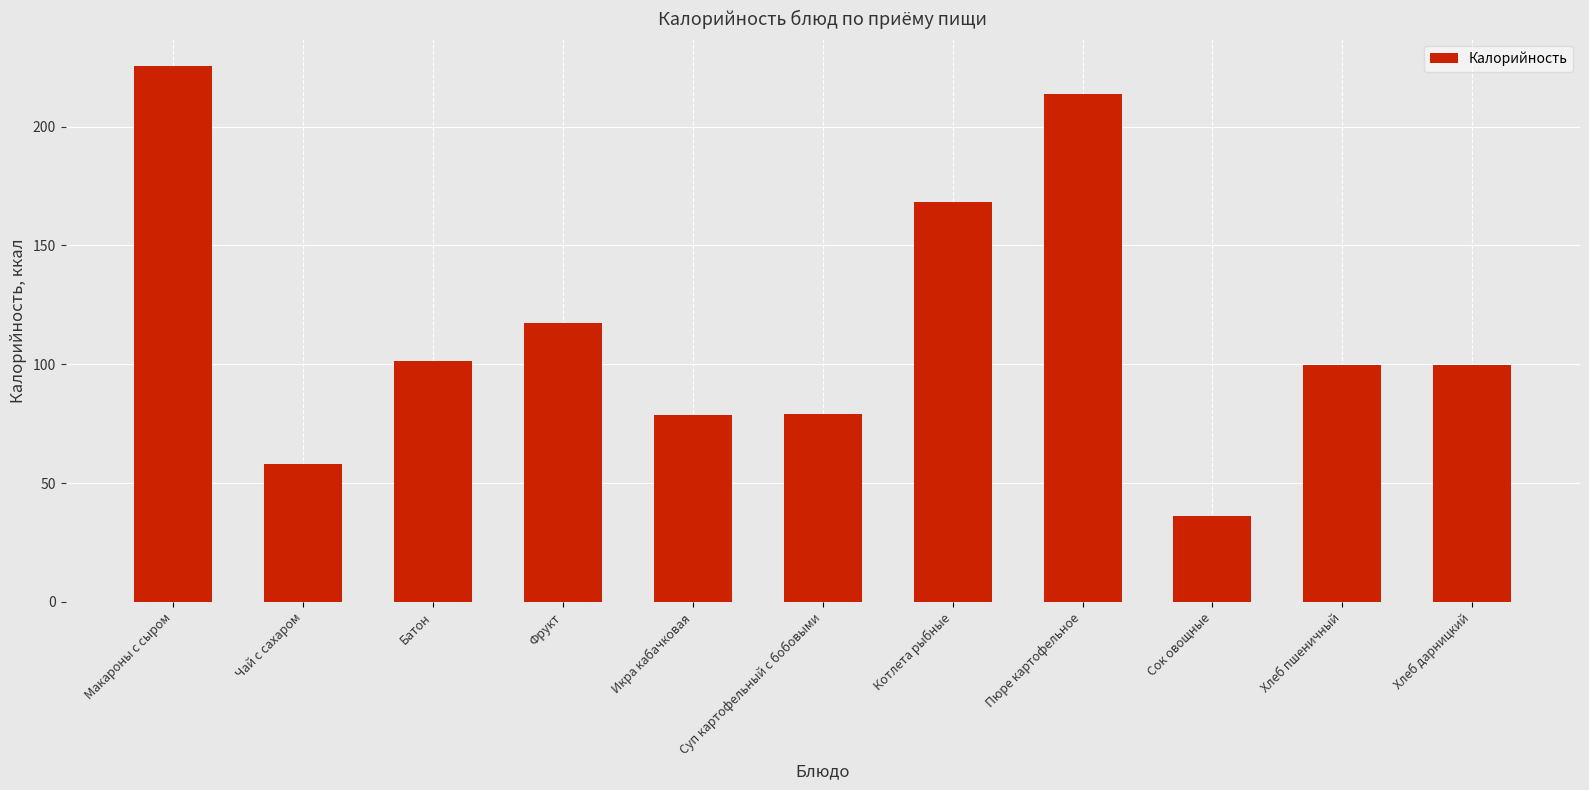

What is the change in value from Суп картофельный с бобовыми to Котлета рыбные?

+89.3